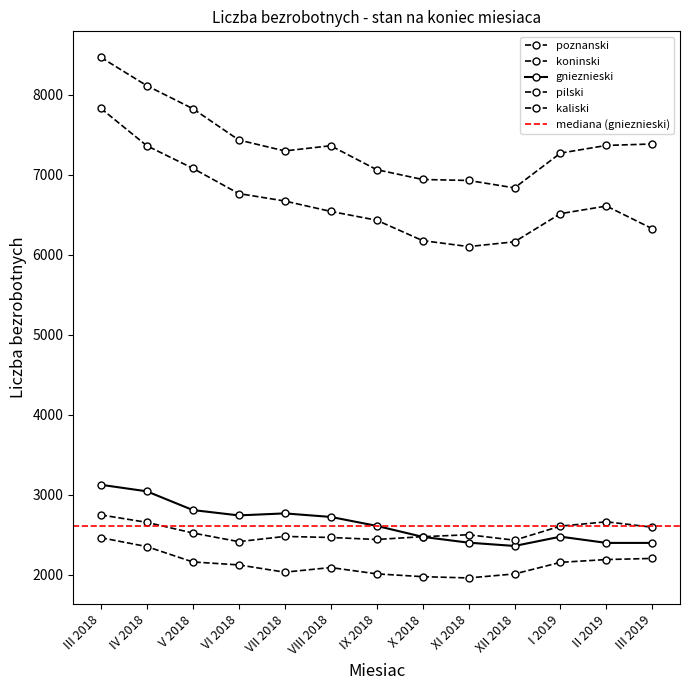

List the series in order of their peak value, lowest first.

kaliski, pilski, gnieznieski, koninski, poznanski